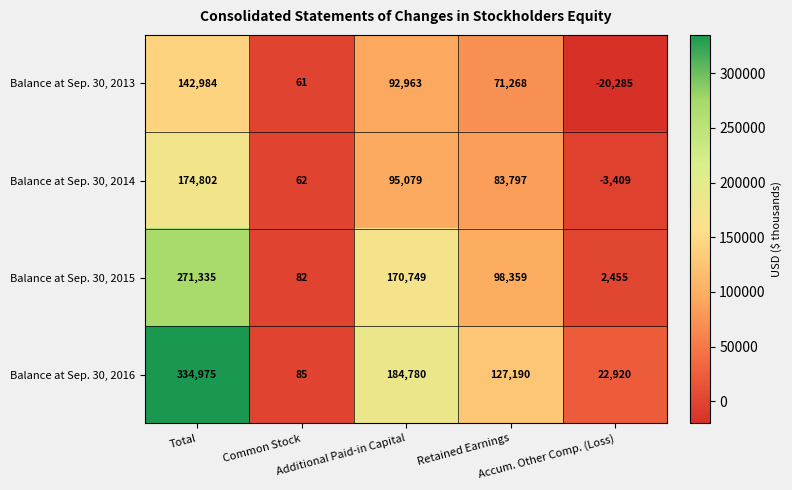

Which series has the largest range (max minus min)?

Balance at Sep. 30, 2016